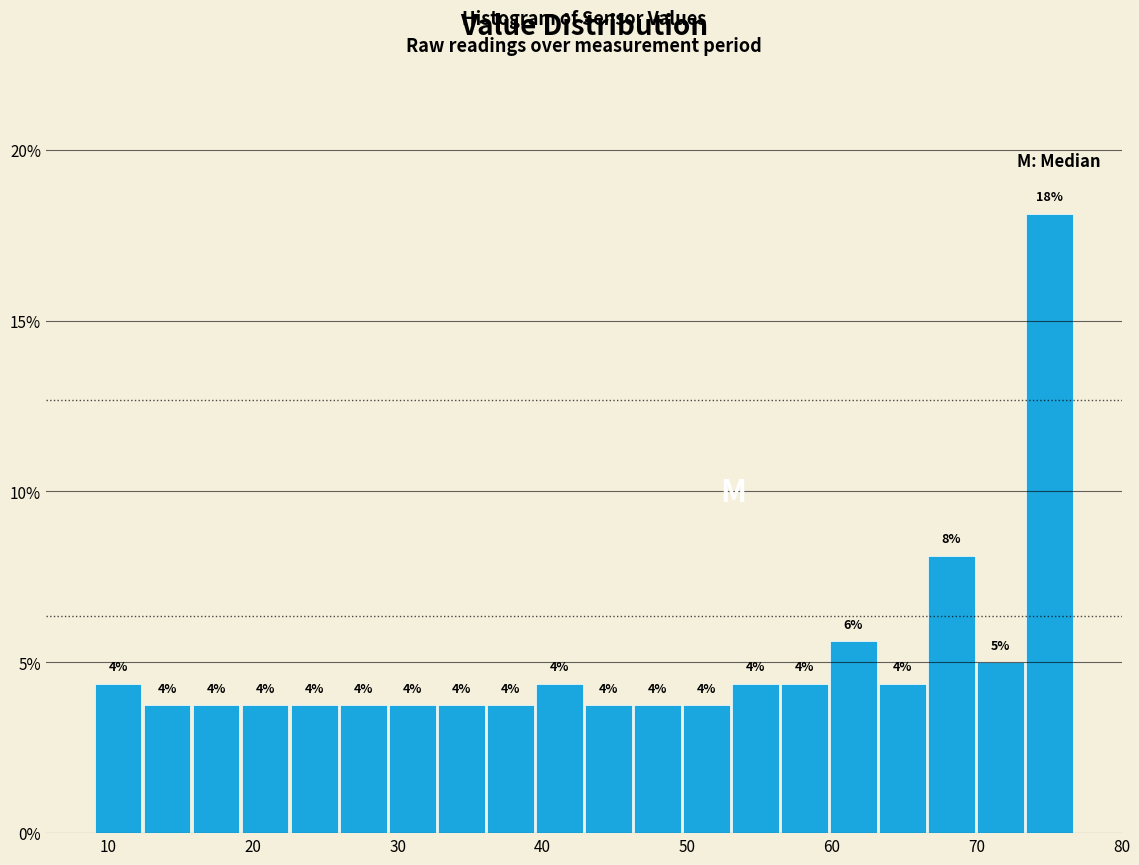

Read against the x-axis, roughly where is the centre of the tallest bar?

75